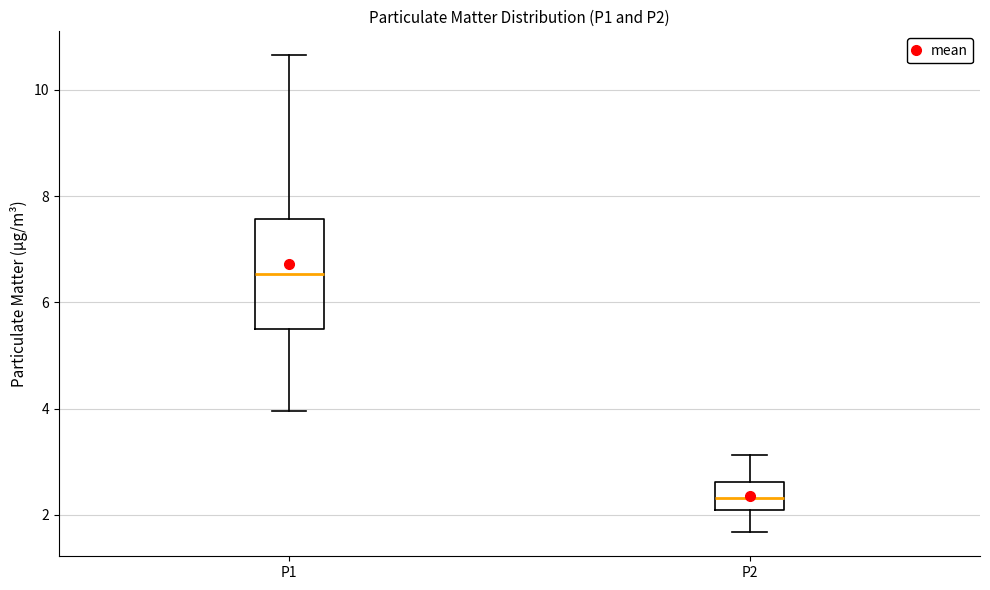

Reading left to right, read every box against the y-axis: the position of its median line, the range the box covers, and the ends of its whiskers. The values are not printed on the chart, so give them approximately, as read against the axis.

P1: median 6.6, box 5.4 to 7.6, whiskers 4.0 to 10.6
P2: median 2.4, box 2.2 to 2.6, whiskers 1.6 to 3.2